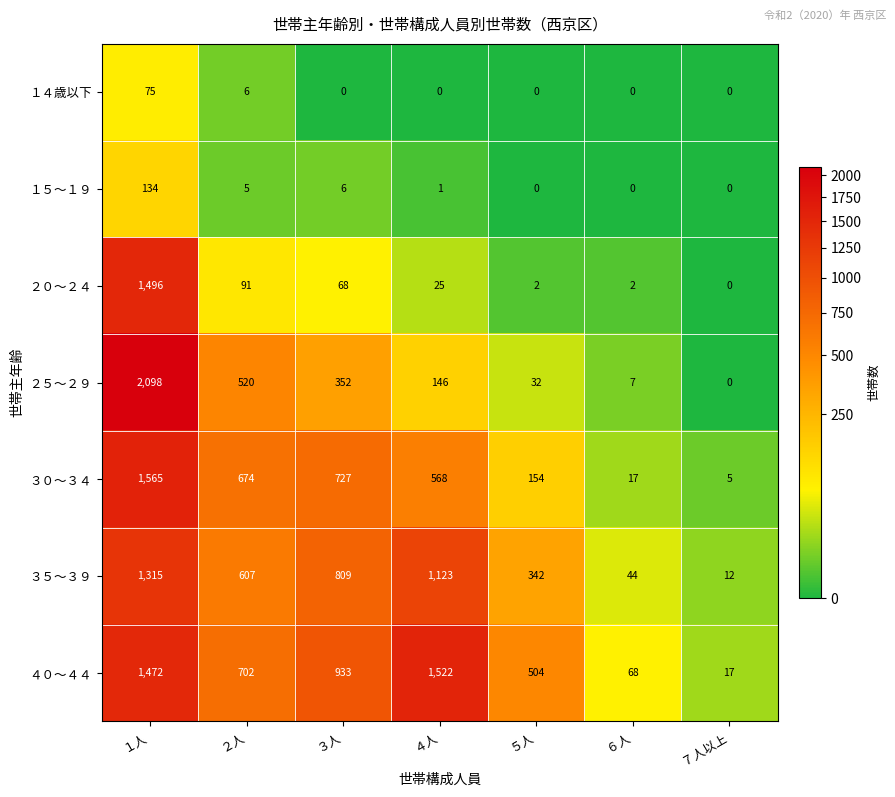

At which label does ４０～４４ first exceed 702?

１人